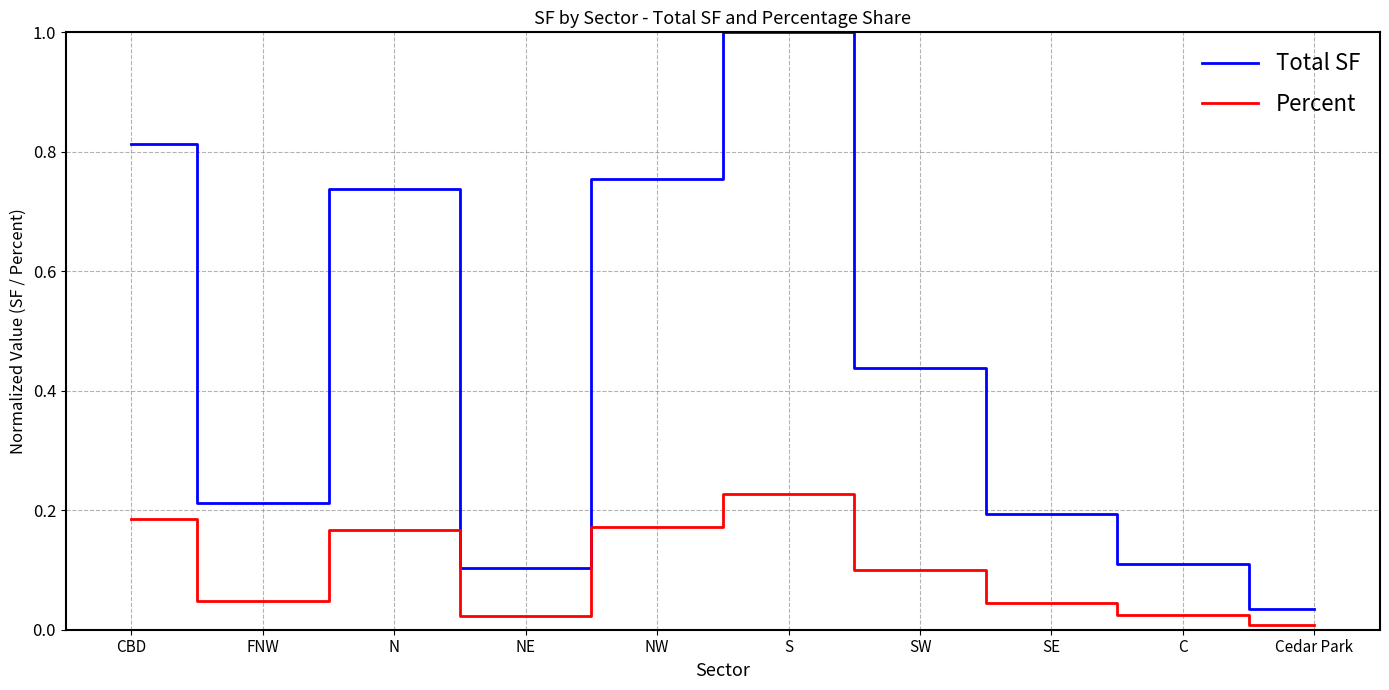

Which series changed the most between S and C?

Total SF